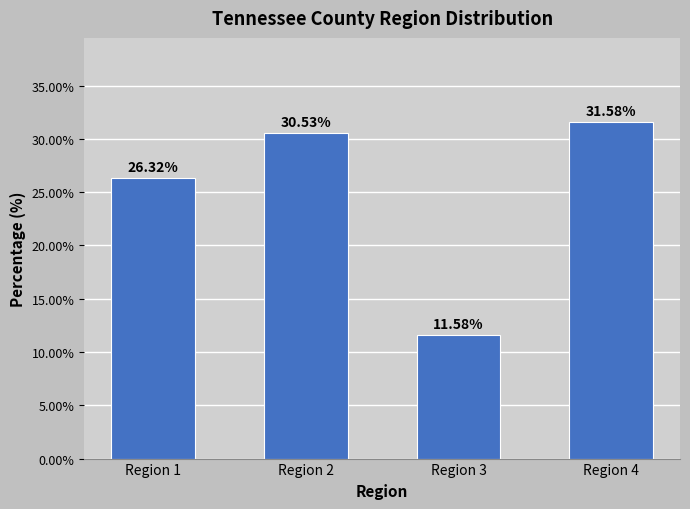

Between Region 3 and Region 4, which is larger?

Region 4